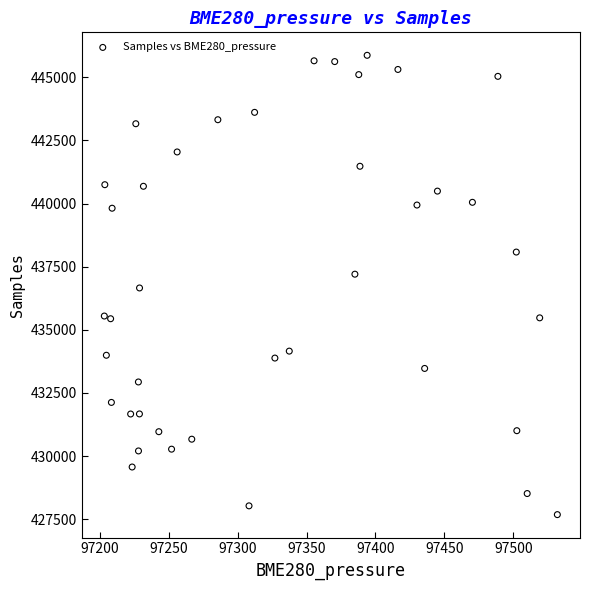

What is the range of Y values (max minus min)?

18196